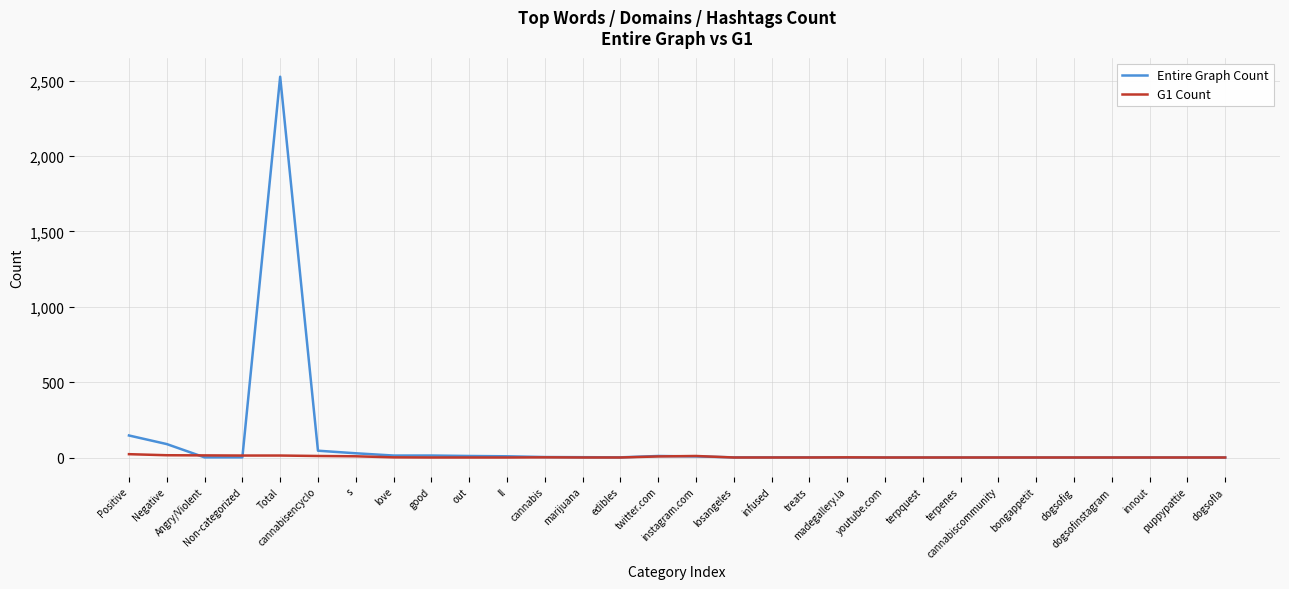

Where do G1 Count and Entire Graph Count first cross each other?

Negative and Angry/Violent